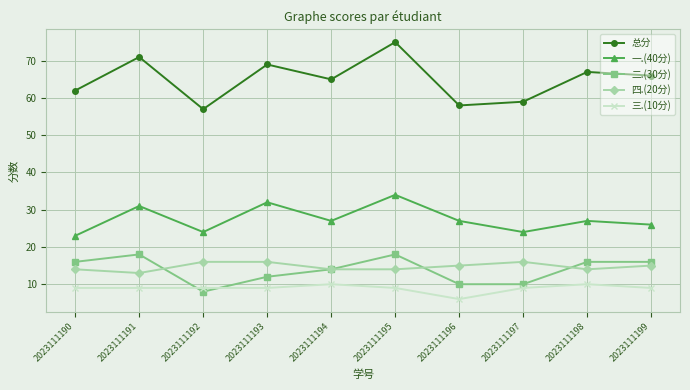

What is the value of the 总分 point at the 1st from the left?

62